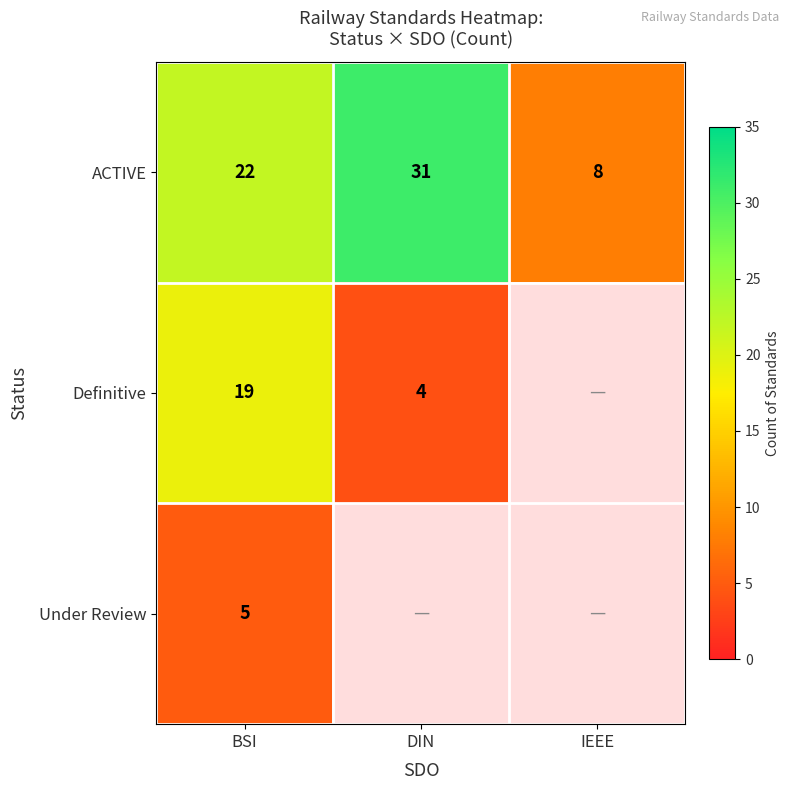

Is it true that Definitive equals 32.5 at BSI?

False